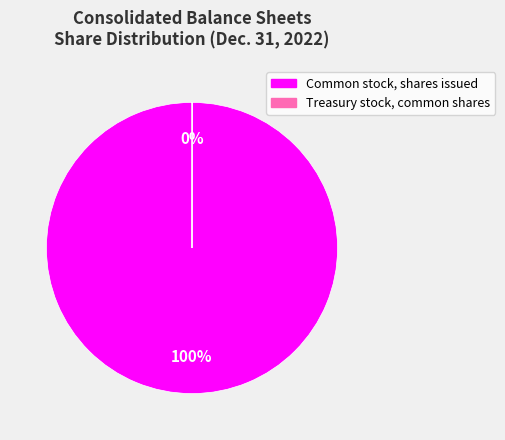

Which category has the biggest portion of the pie?

Common stock, shares issued